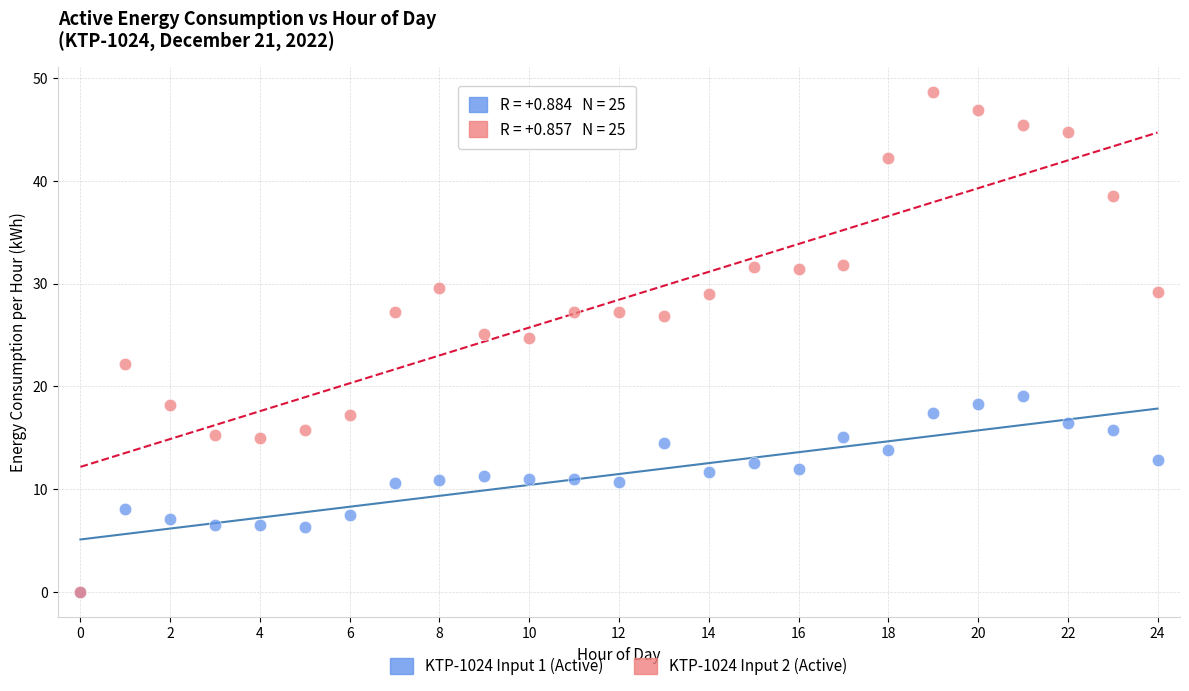

Which series has the largest Y range (max minus min)?

KTP-1024 Input 2 (Active)